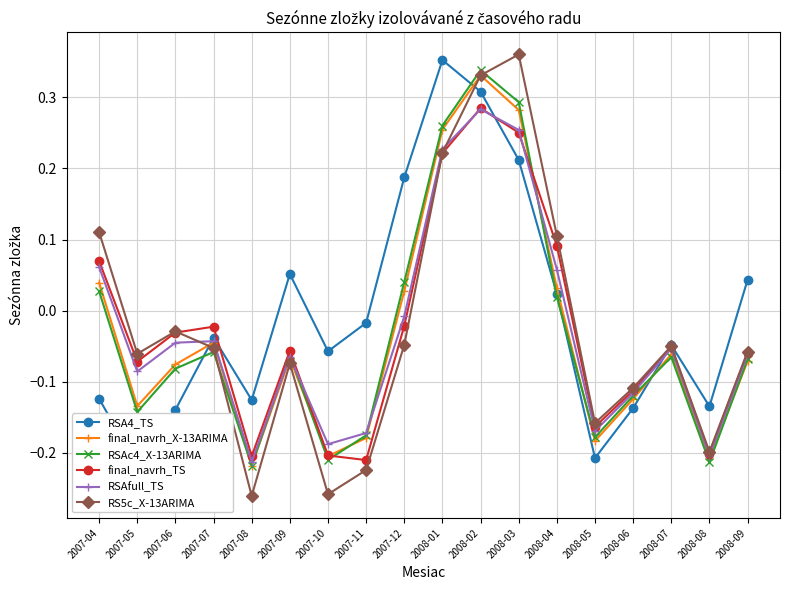

Between which two adjacent categories do RSAc4_X-13ARIMA and RSAfull_TS first intersect?

2007-08 and 2007-09